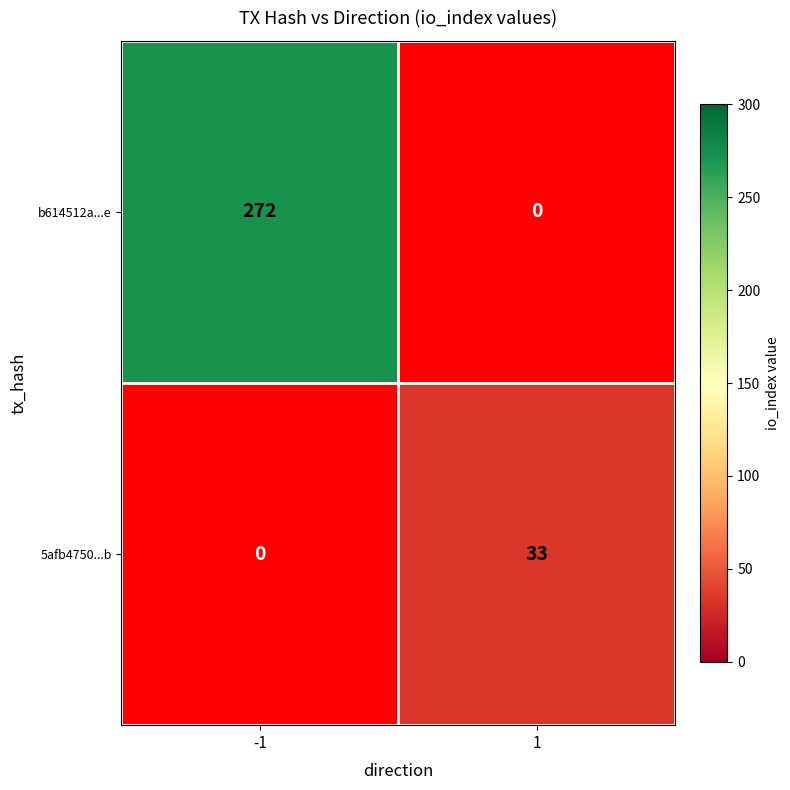

Count the number of categories in the chart.

2